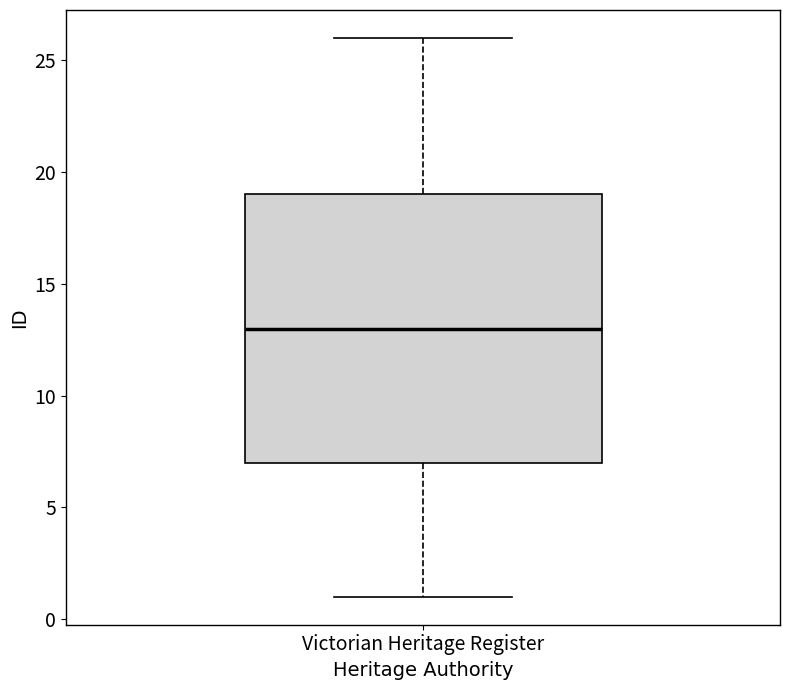

Where is the lower edge of the box for Victorian Heritage Register on the y-axis? The values are not printed on the chart, so give them approximately, as read against the axis.

7